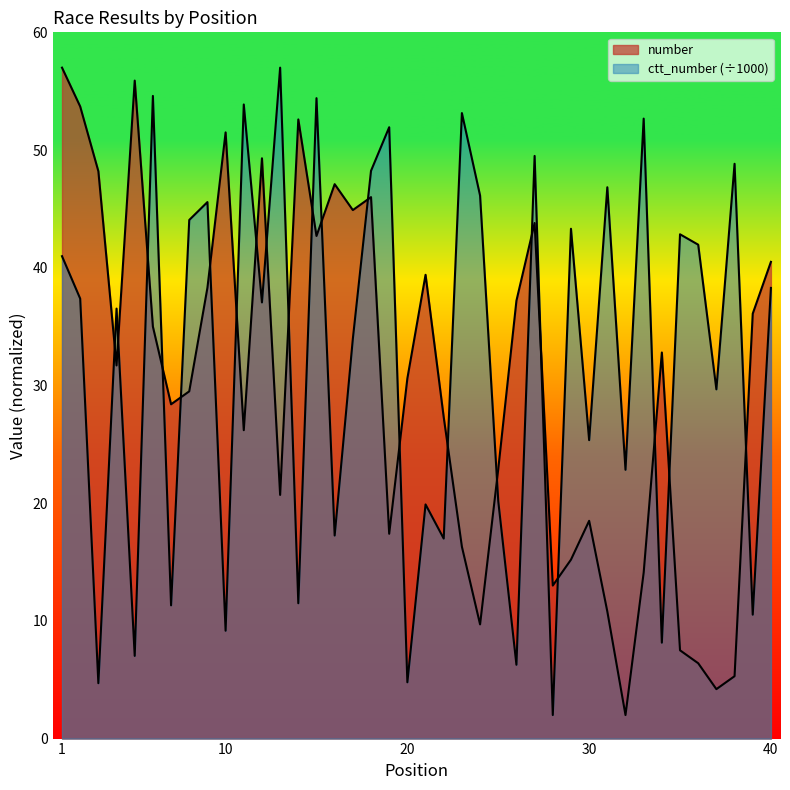

At which label does ctt_number reach its minimum?

28